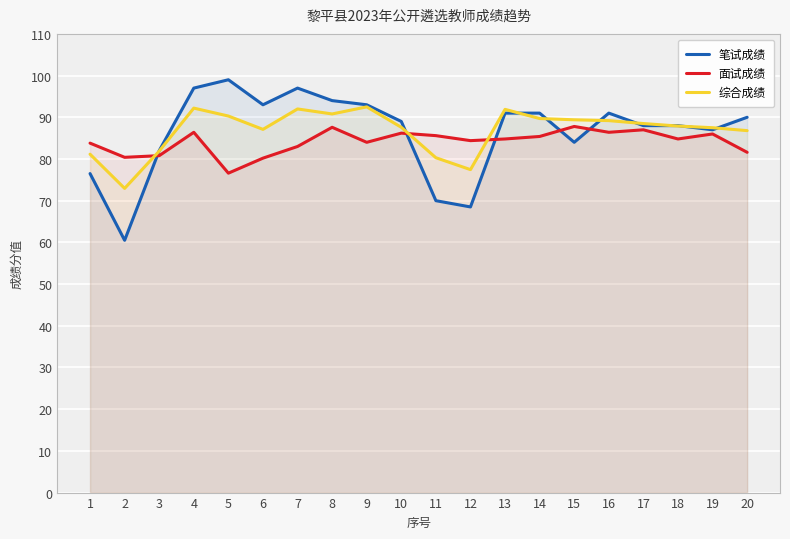

Rank the series by their maximum value, from highest to lowest.

笔试成绩, 综合成绩, 面试成绩